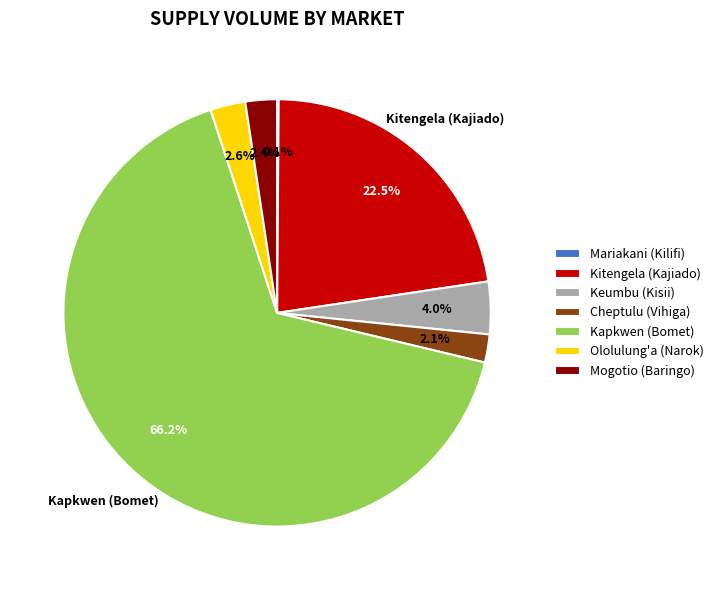

What is the majority slice?

Kapkwen (Bomet)